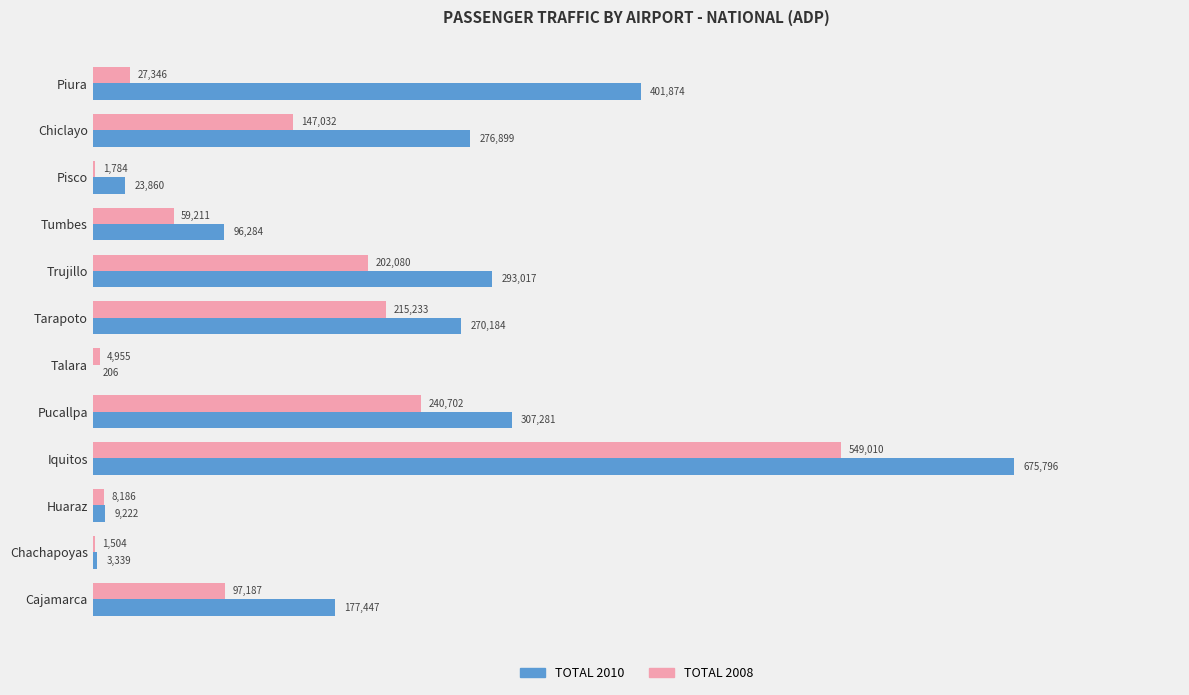

How many data points does each series have?

12